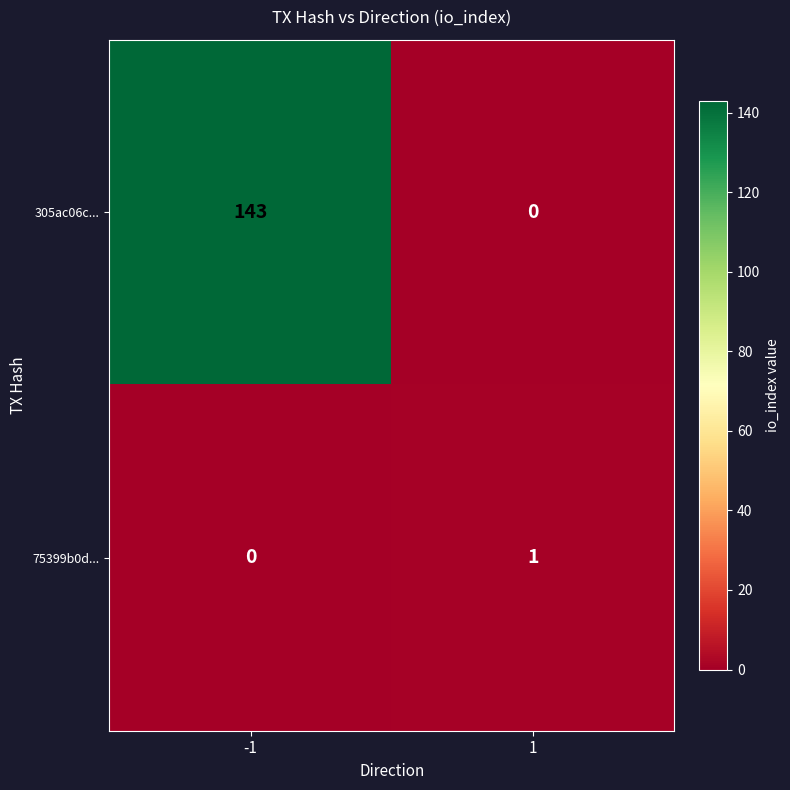

Reading left to right, list all the values displayed in this chart.

305ac06c...: -1=143	1=0
75399b0d...: -1=0	1=1